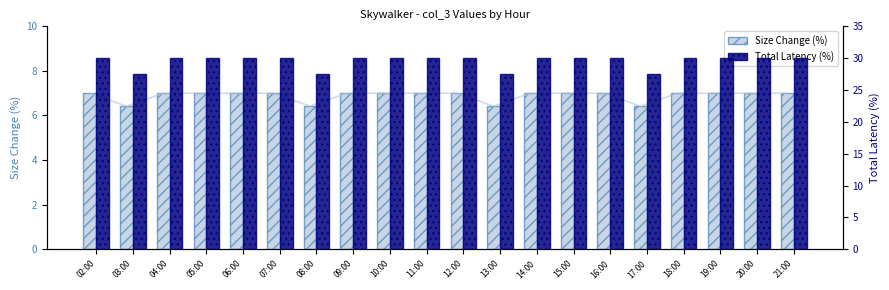

Reading right to left, extract all data points from this chart.

Size Change (%): 21:00=7.0	20:00=7.0	19:00=7.0	18:00=7.0	17:00=6.4	16:00=7.0	15:00=7.0	14:00=7.0	13:00=6.4	12:00=7.0	11:00=7.0	10:00=7.0	09:00=7.0	08:00=6.4	07:00=7.0	06:00=7.0	05:00=7.0	04:00=7.0	03:00=6.4	02:00=7.0
Total Latency (%): 21:00=30.0	20:00=30.0	19:00=30.0	18:00=30.0	17:00=27.5	16:00=30.0	15:00=30.0	14:00=30.0	13:00=27.5	12:00=30.0	11:00=30.0	10:00=30.0	09:00=30.0	08:00=27.5	07:00=30.0	06:00=30.0	05:00=30.0	04:00=30.0	03:00=27.5	02:00=30.0